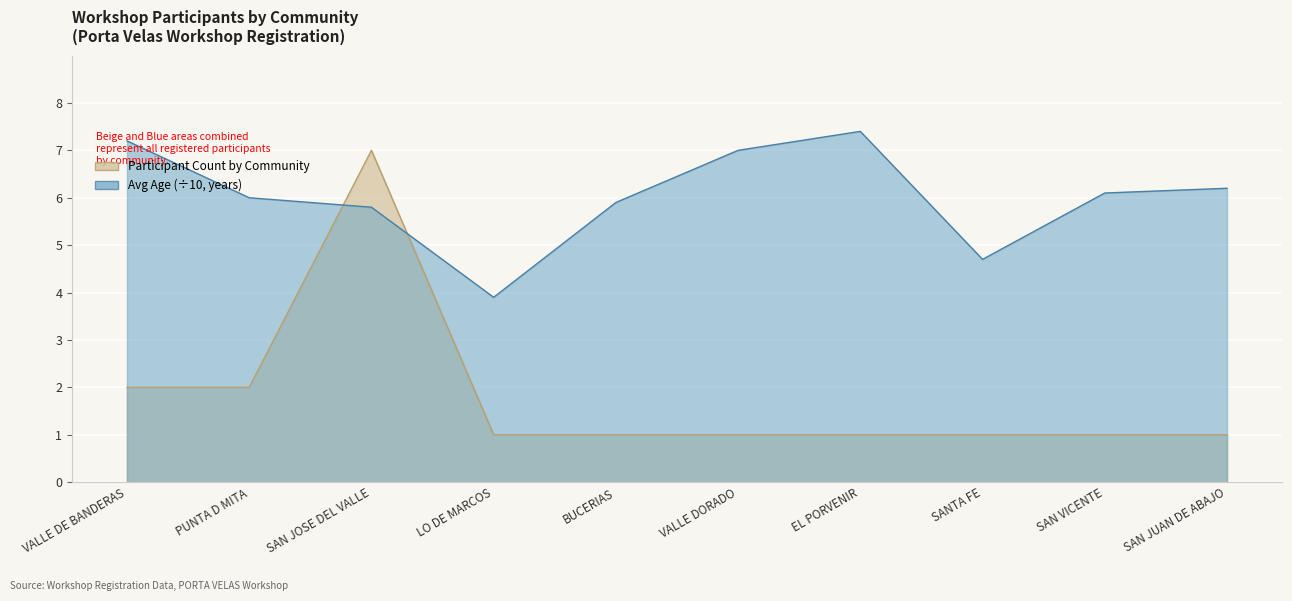

Which label corresponds to the largest value in the chart?

EL PORVENIR